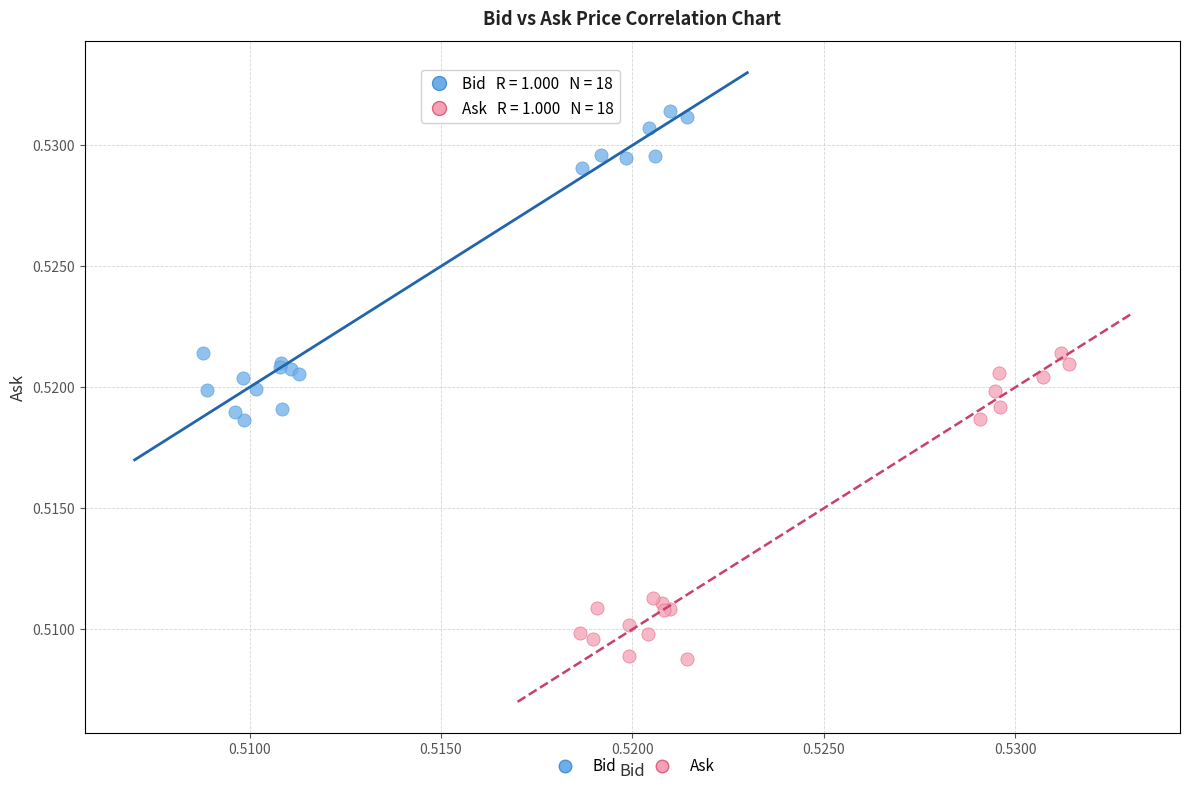

Which series reaches the maximum Y coordinate?

Bid